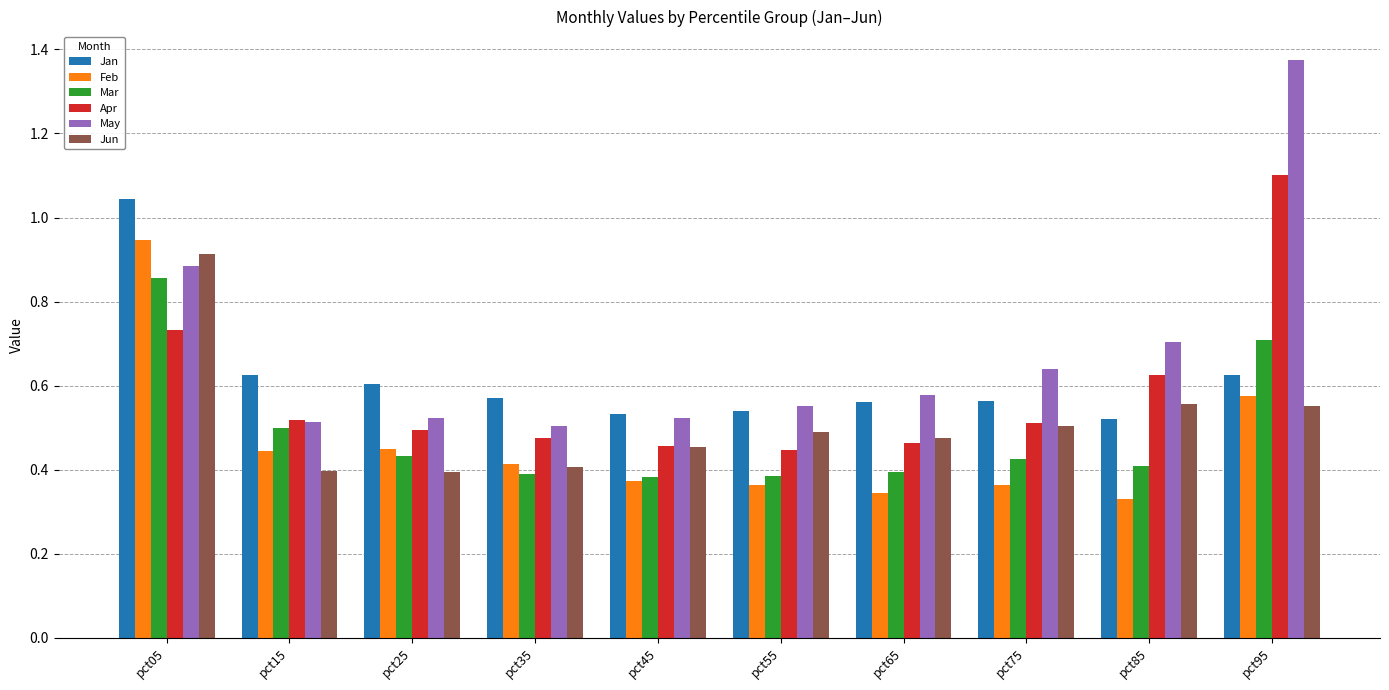

Which series changed the most between pct35 and pct95?

May